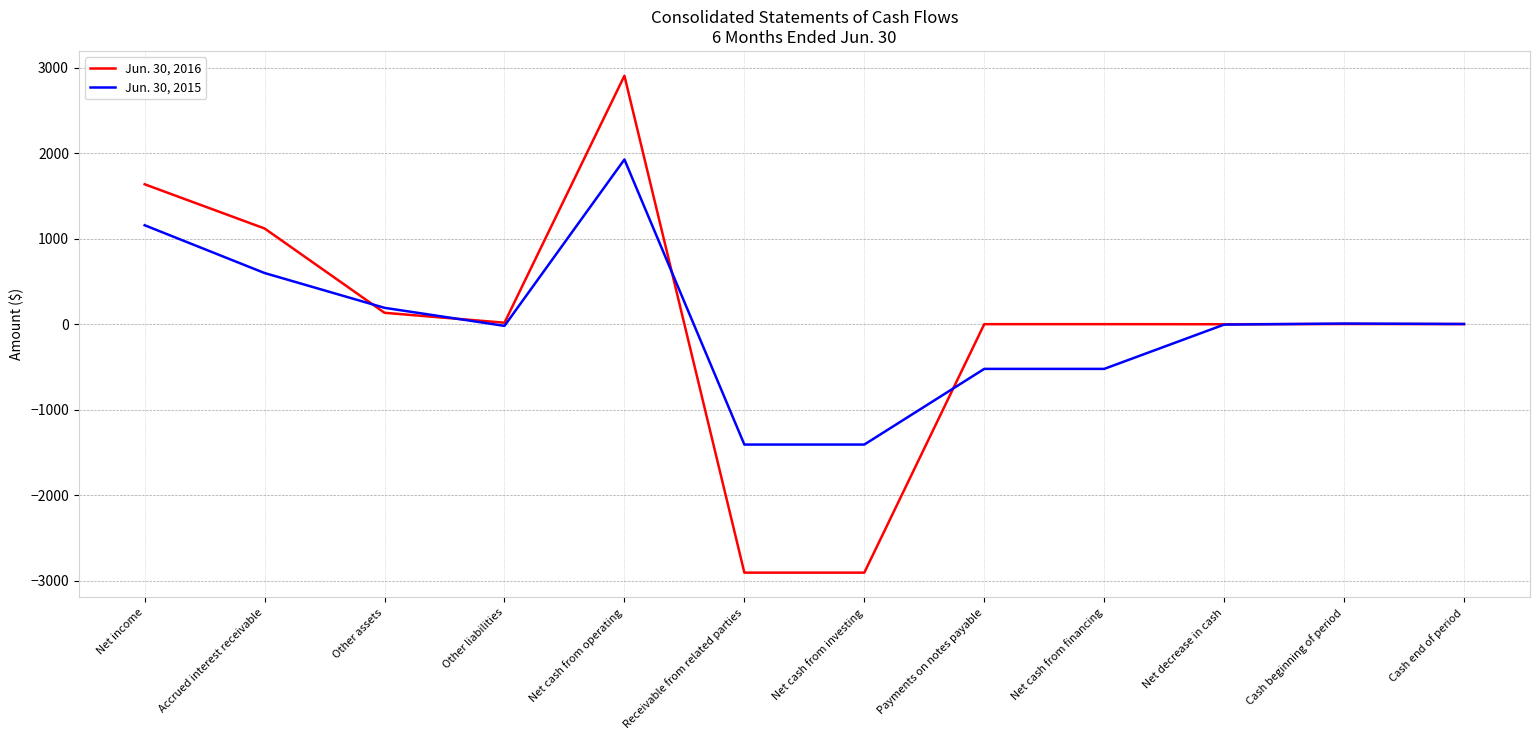

Is the value of Jun. 30, 2015 at Net income greater than the value of Jun. 30, 2016 at Other assets?

Yes